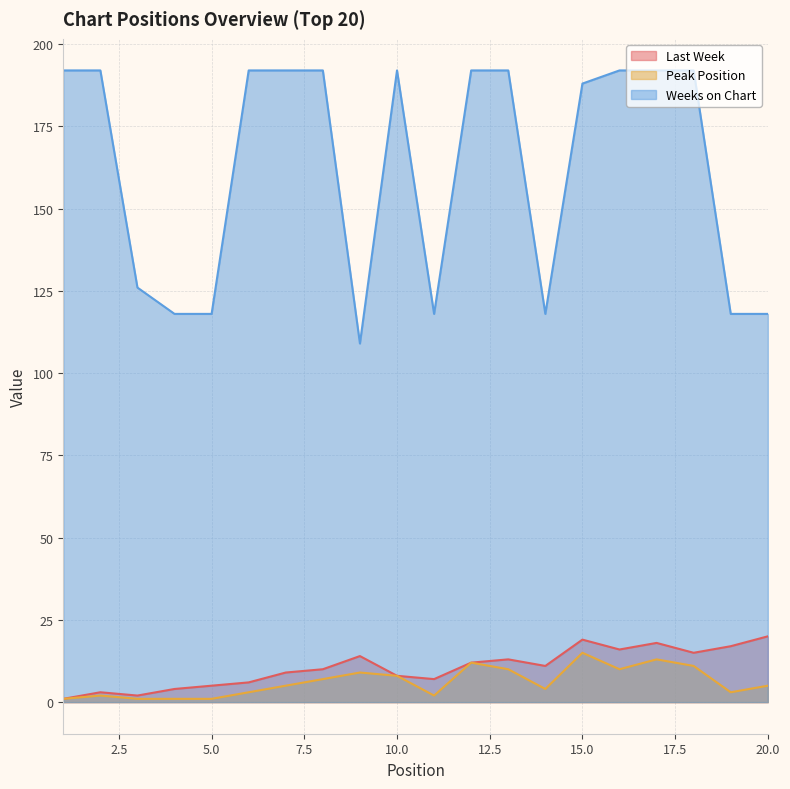

Where is the first local minimum for Peak Position?

11